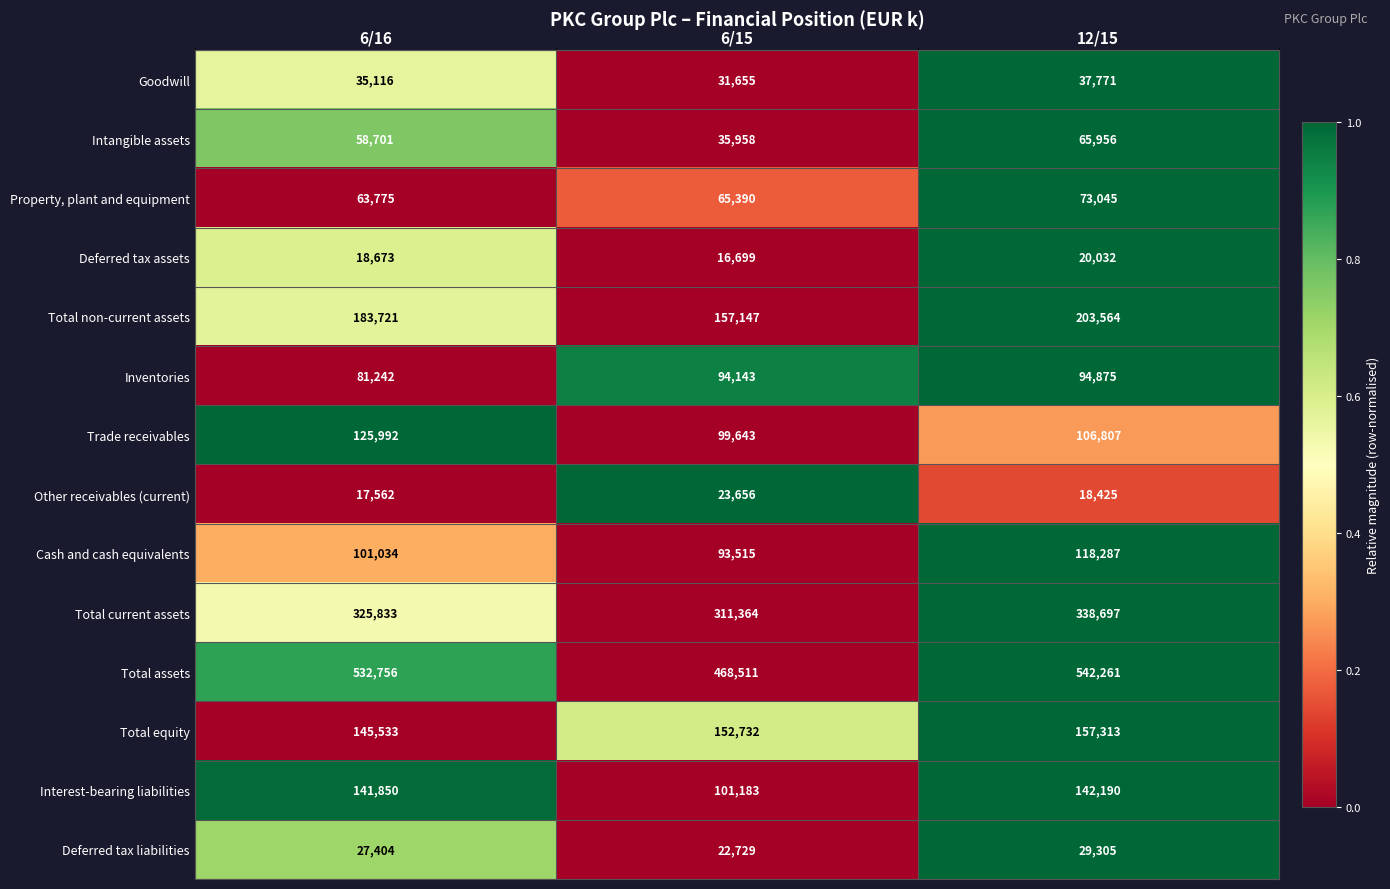

What is the difference between the Property, plant and equipment values at 12/15 and 6/16?

9270